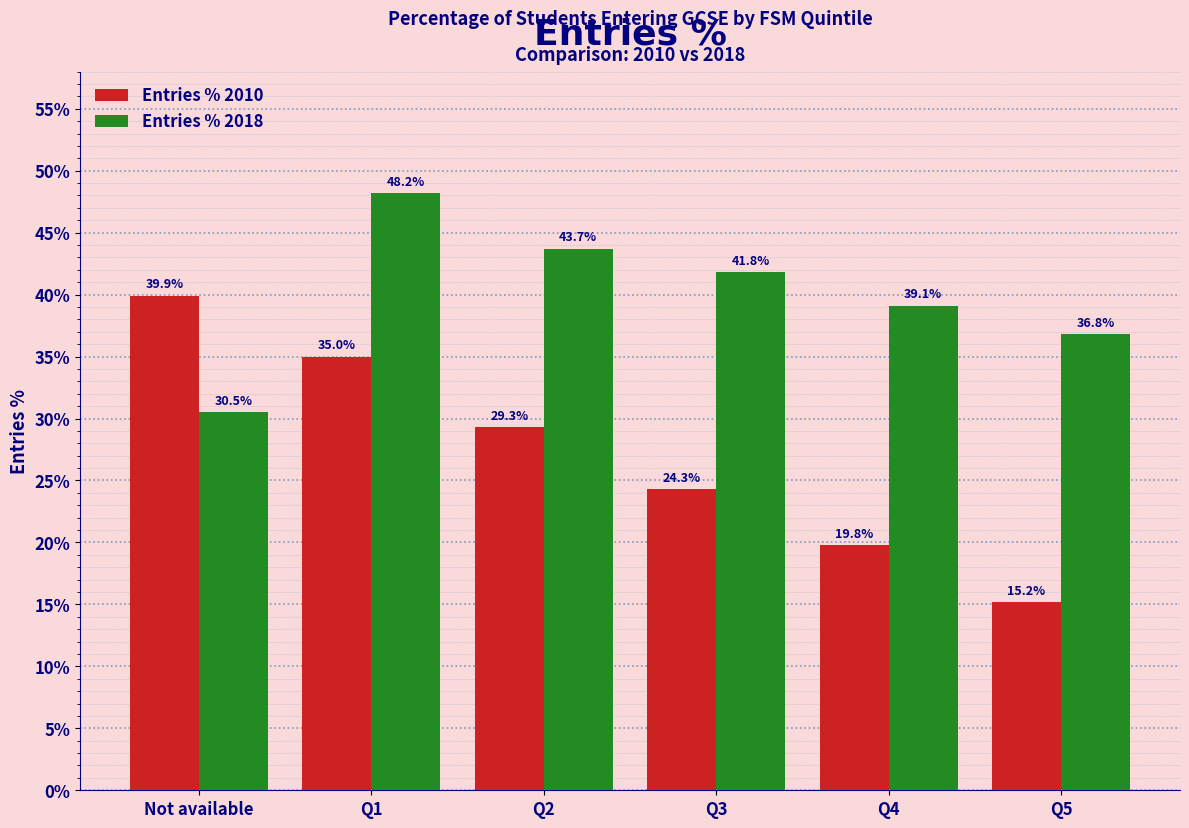

Reading left to right, extract all data points from this chart.

Entries % 2010: 39.9	35.0	29.3	24.3	19.8	15.2
Entries % 2018: 30.5	48.2	43.7	41.8	39.1	36.8